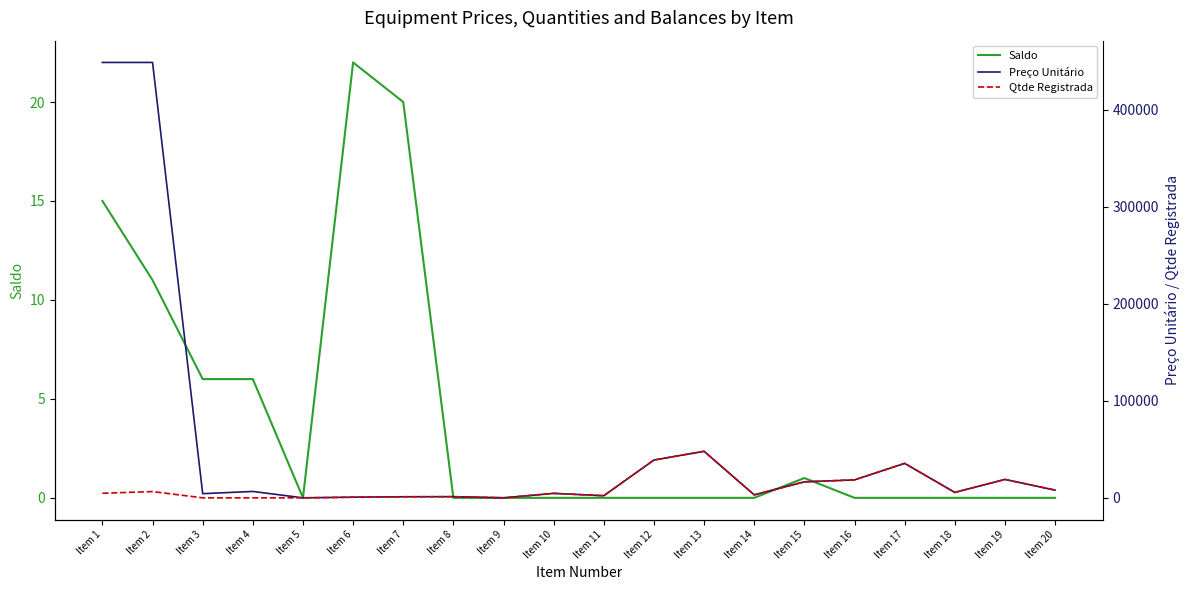

Reading right to left, what are all the values shown in this chart?

Saldo: 0.0	0.0	0.0	0.0	0.0	1.0	0.0	0.0	0.0	0.0	0.0	0.0	0.0	20.0	22.0	0.0	6.0	6.0	11.0	15.0
Preço Unitário: 7959.0	18980.0	5590.0	35550.0	18503.1	16500.0	3069.0	48000.0	39000.0	2200.0	4600.0	0.0	1200.0	1100.0	670.0	0.0	6600.0	4295.4	449052.3	449052.3
Qtde Registrada: 7959.0	18980.0	5590.0	35550.0	18503.1	16500.0	3069.0	48000.0	39000.0	2200.0	4600.0	0.0	1200.0	1100.0	670.0	0.0	6.0	6.0	6458.0	4703.0